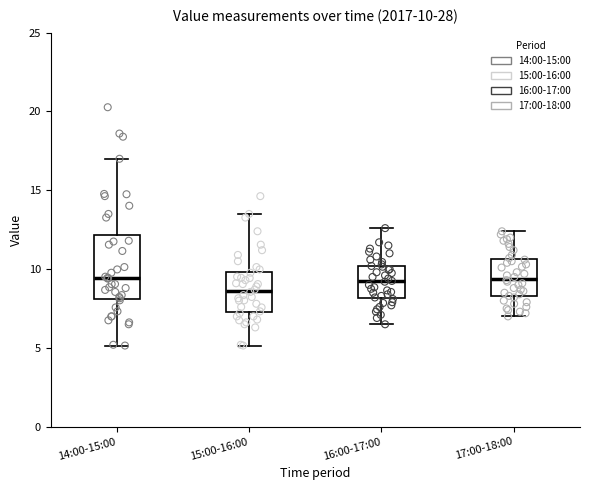

Comparing the boxes themselves (not the whiskers), which one is the tallest?

14:00-15:00